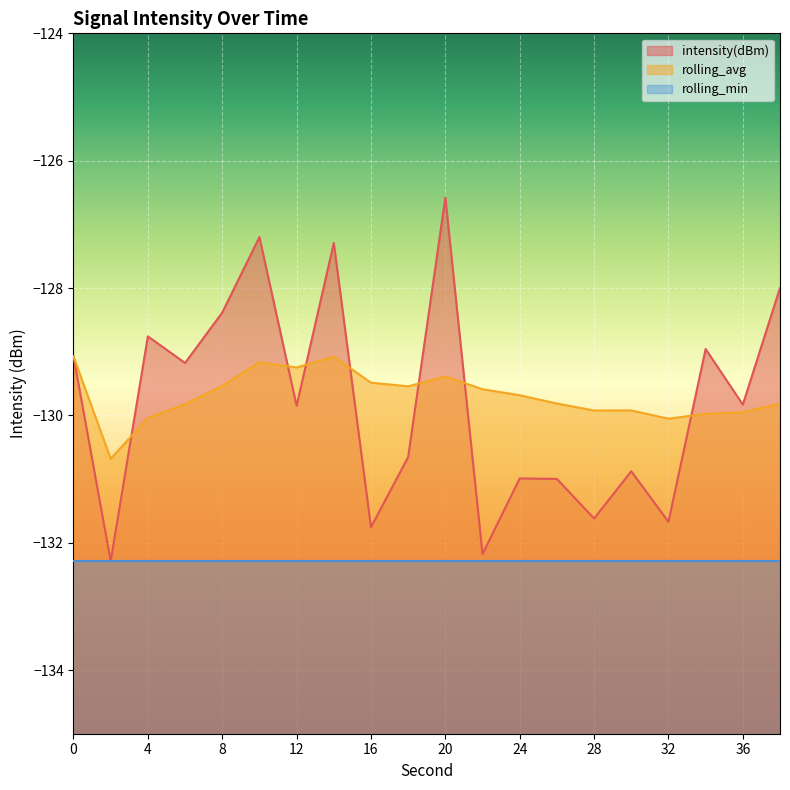

What is the maximum value shown in the chart?

-126.6